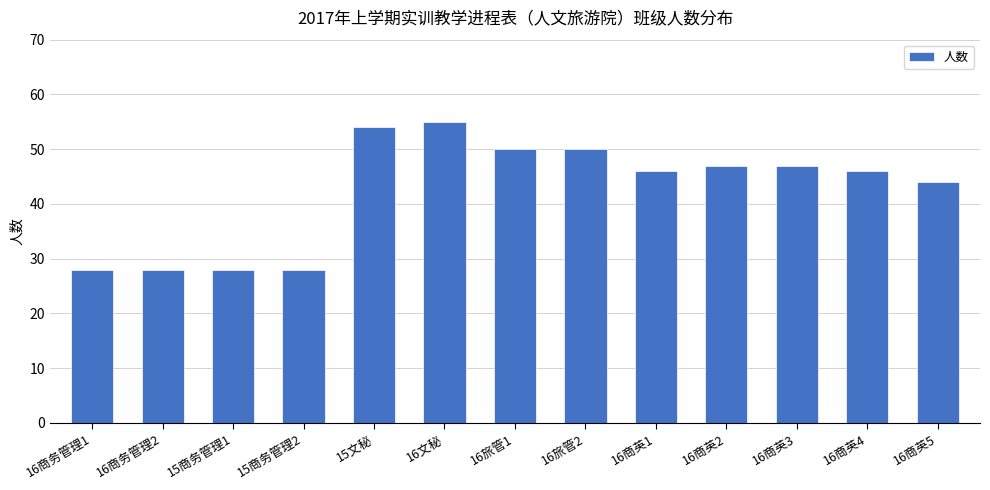

What is the smallest value displayed?

28